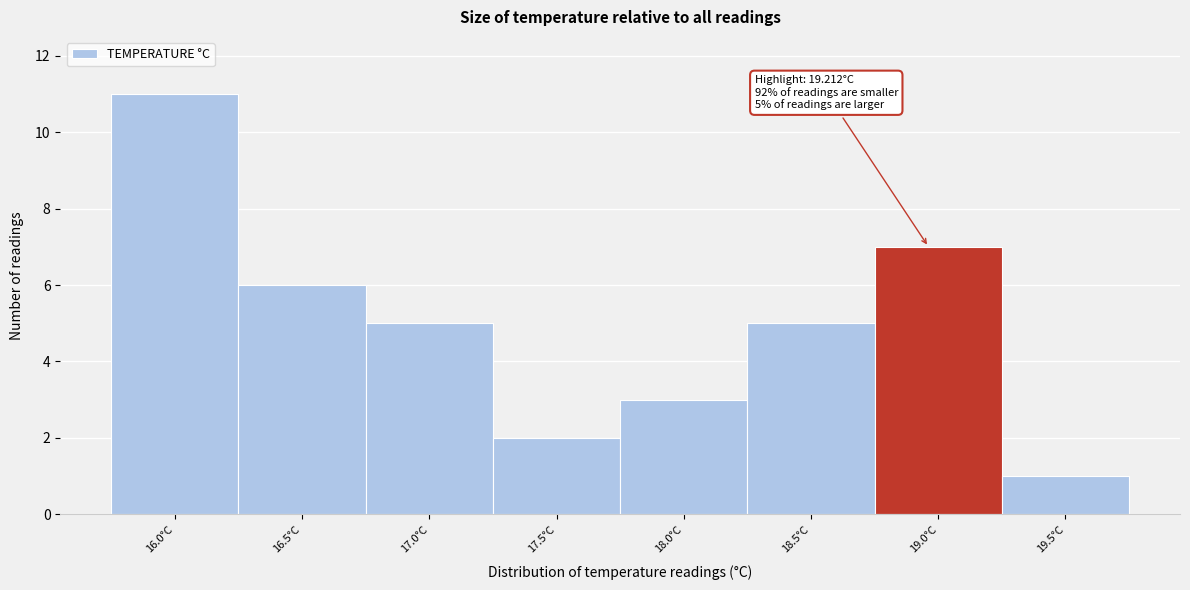

Reading left to right, what are all the values shown in this chart?

11	6	5	2	3	5	7	1